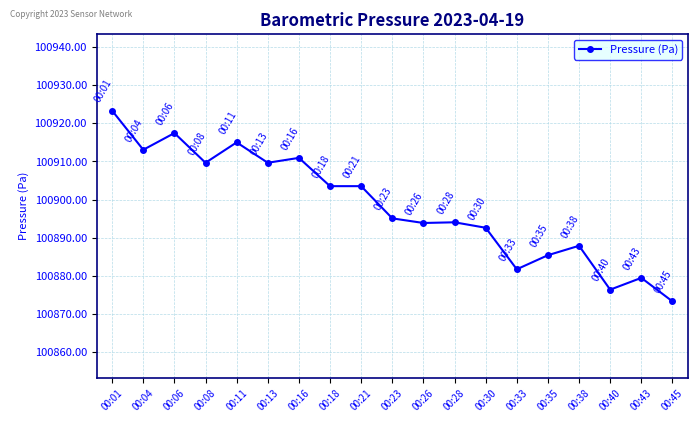

How many lines are shown in the chart?

1